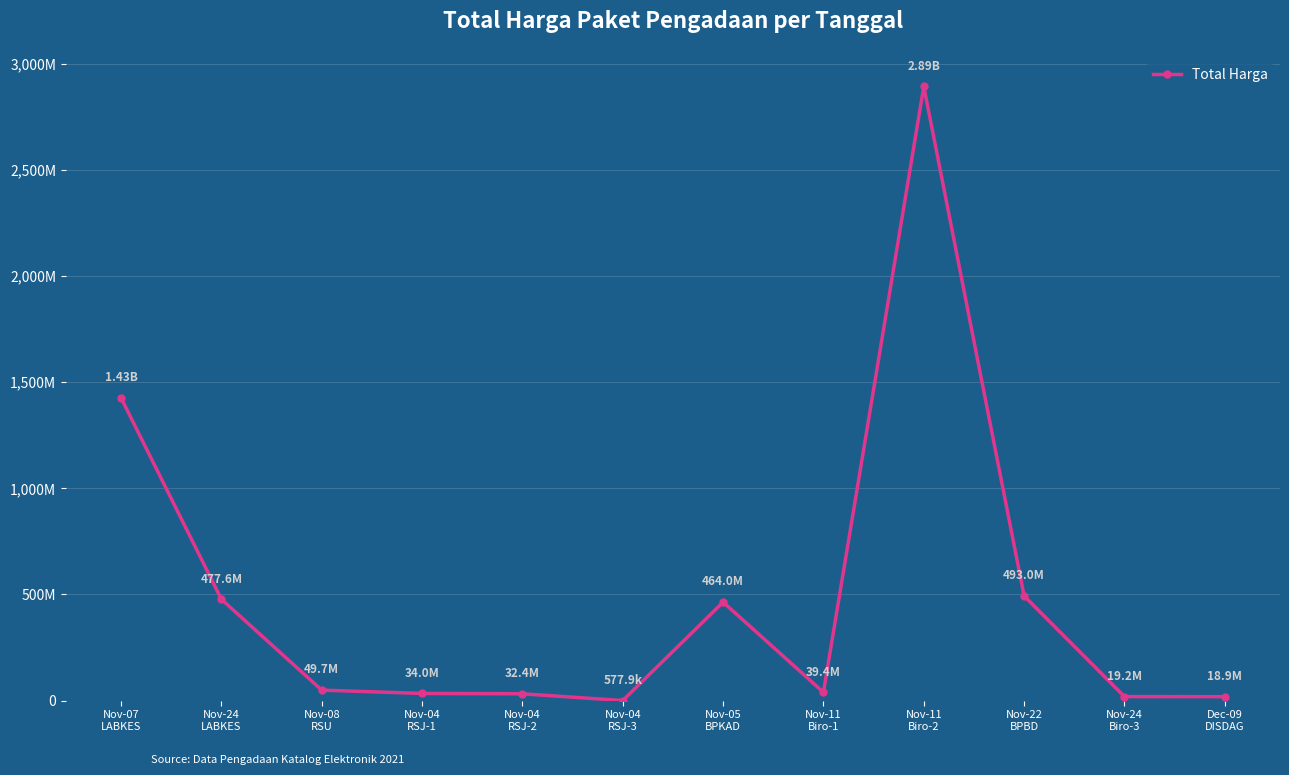

What is the sum of all values?

5946856115